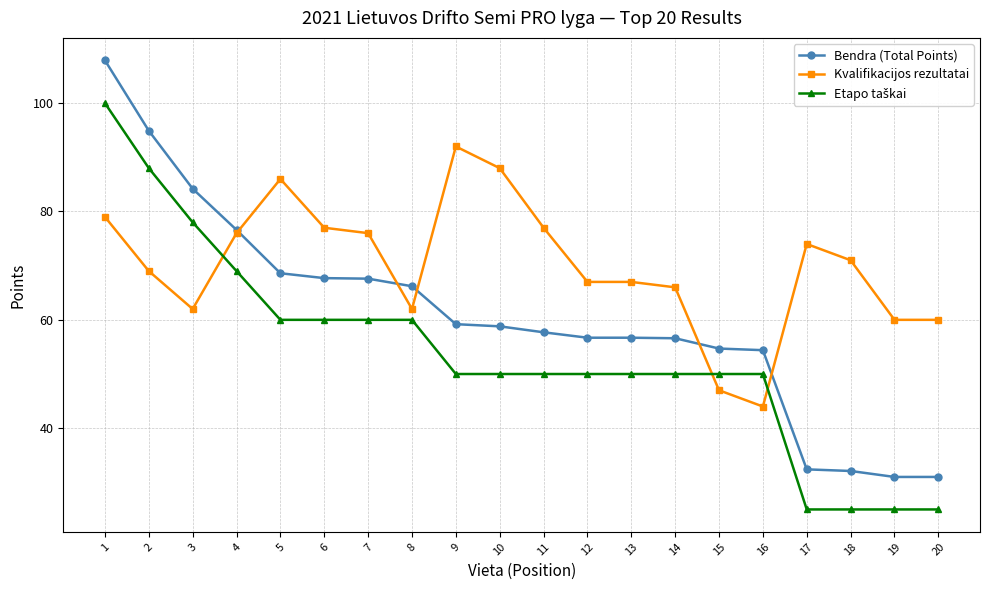

Does the chart display data point markers on the line(s)?

Yes